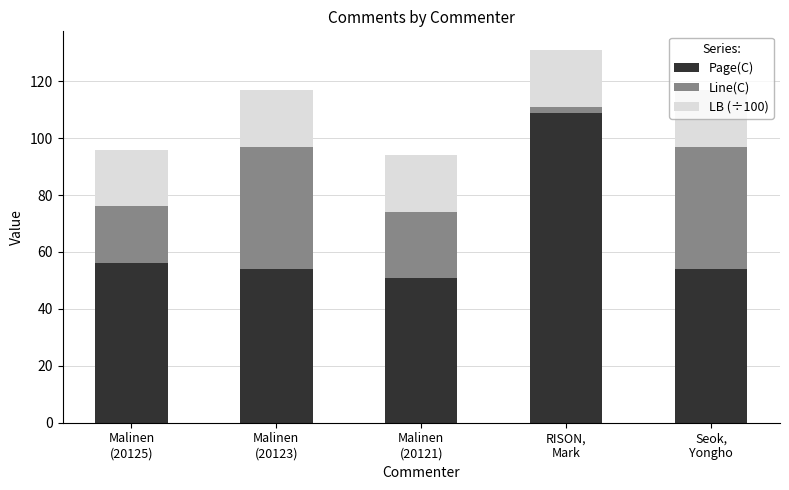

Where does the Page(C) series first go above 54?

Malinen
(20125)